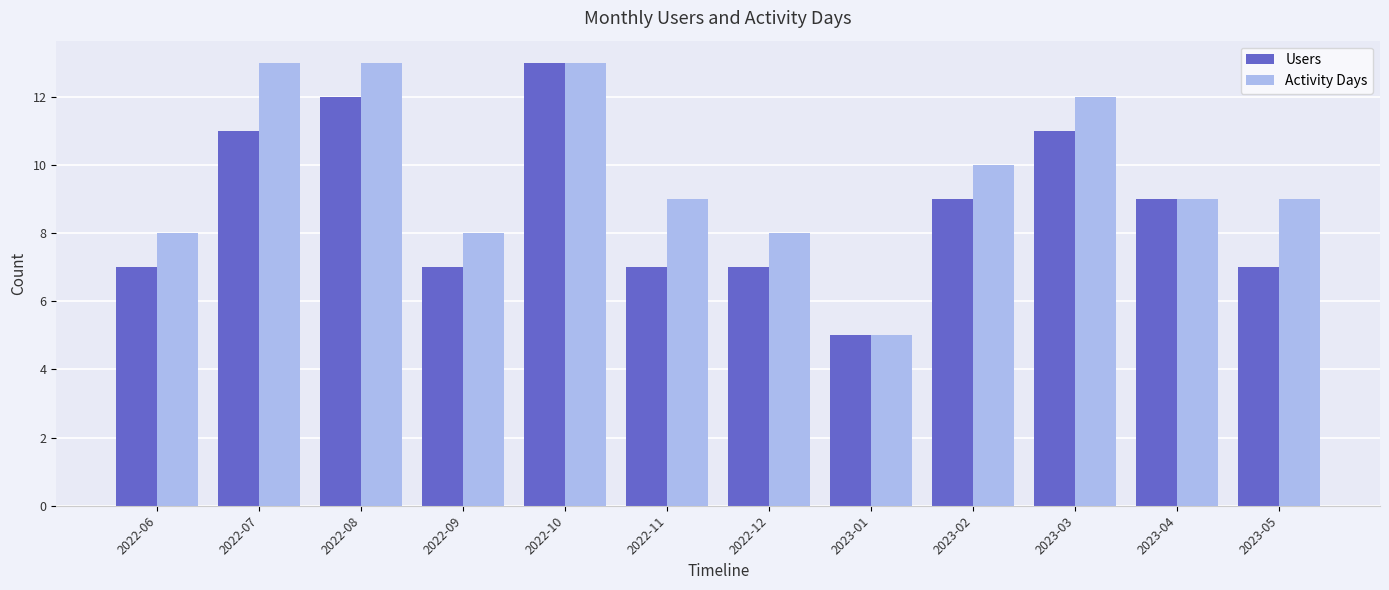

Is the value of Activity Days at 2023-05 greater than the value of Users at 2022-11?

Yes